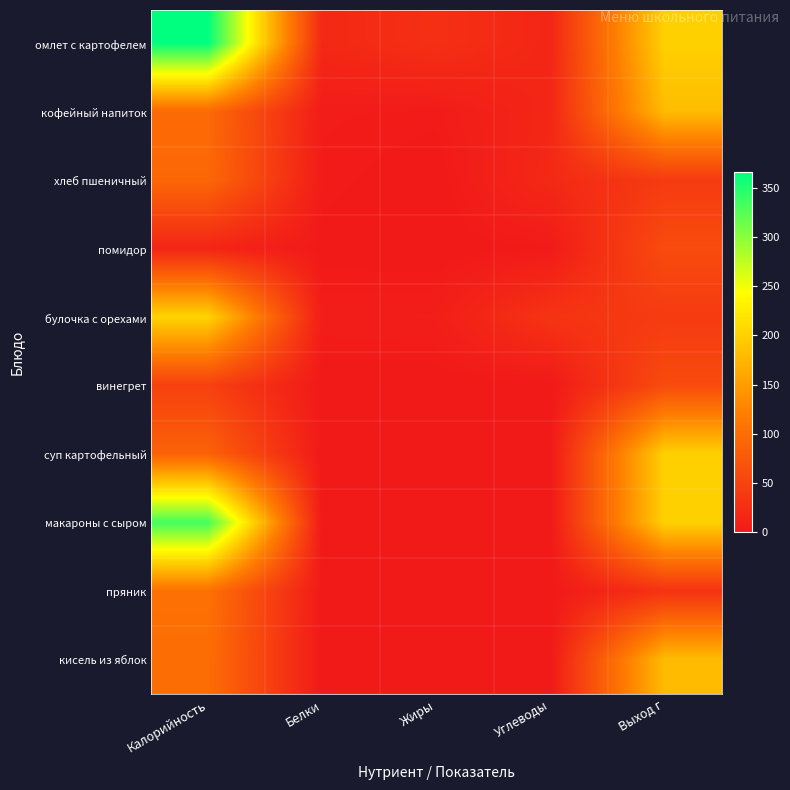

At which category does the chart reach its minimum across all series?

Жиры